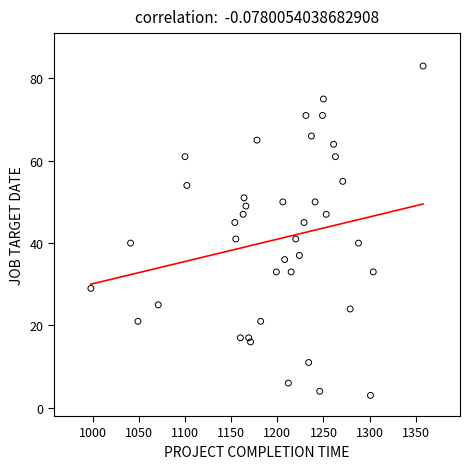

What is the range of X values (max minus min)?

360